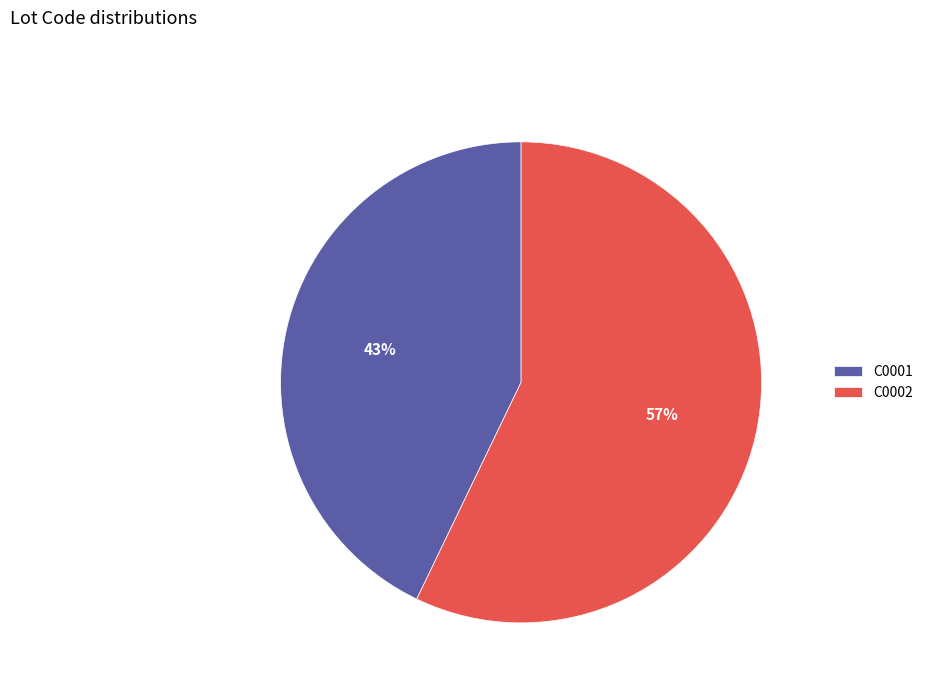

How many segments does this pie chart have?

2